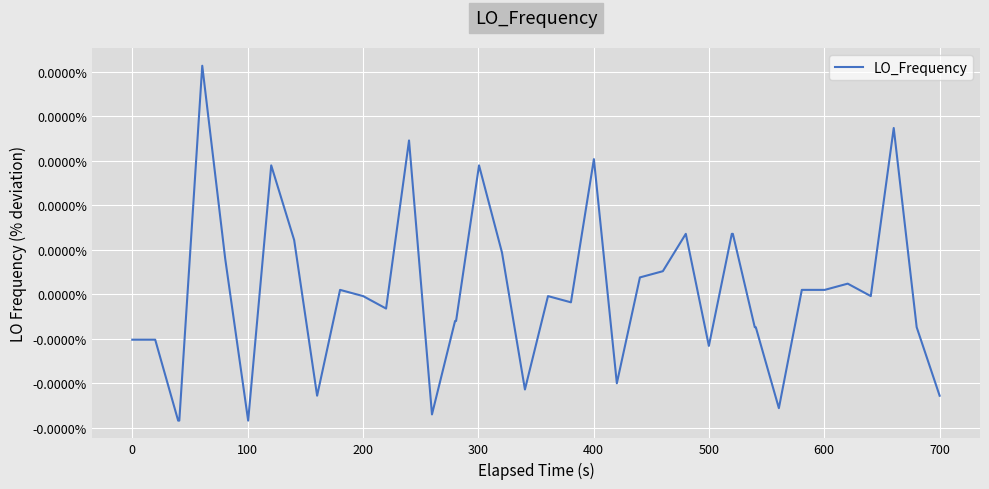

Does the chart display data point markers on the line(s)?

No